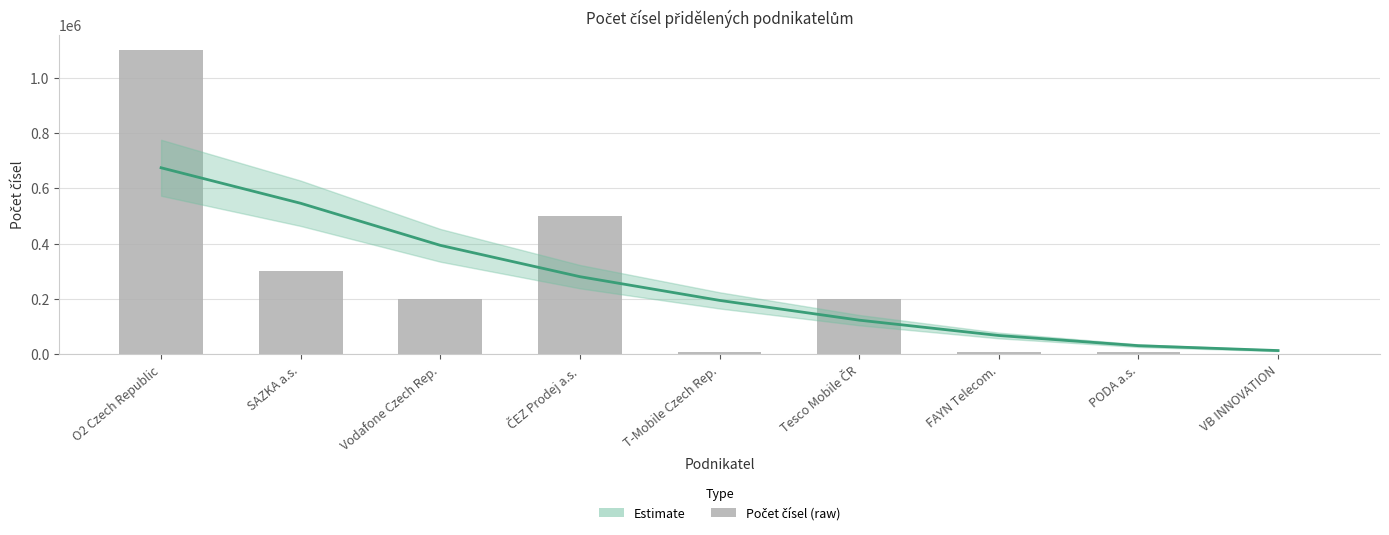

How many data points are less than 200000?

4